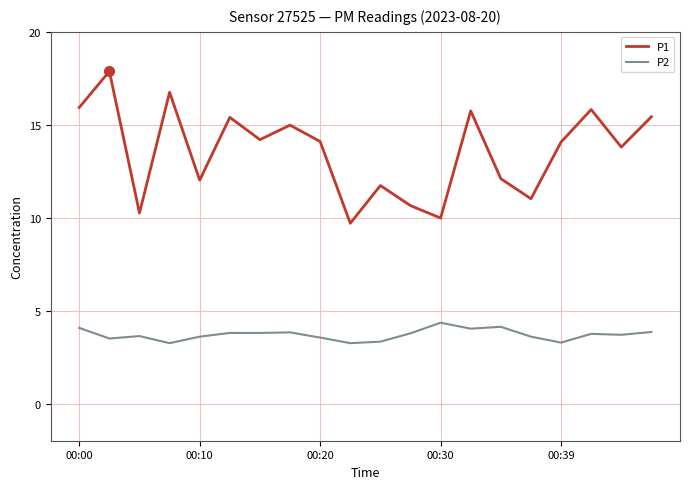

What is the difference between the maximum and minimum values in the P2 series?

1.1